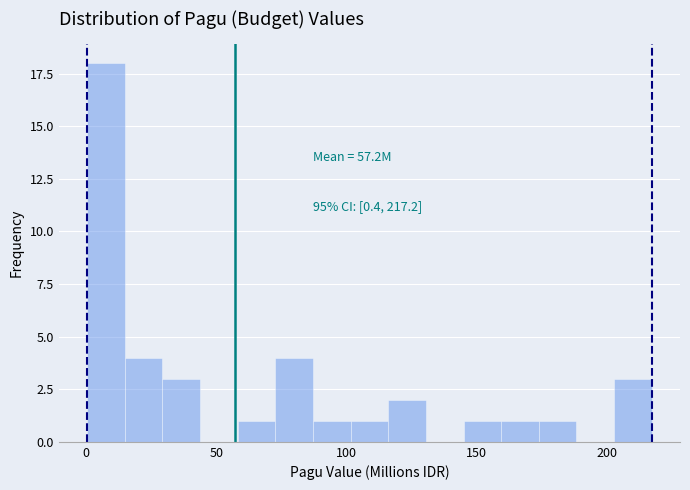

Around what value on the x-axis is the tallest bar? Give the approximate position of its centre, as read against the axis.

10